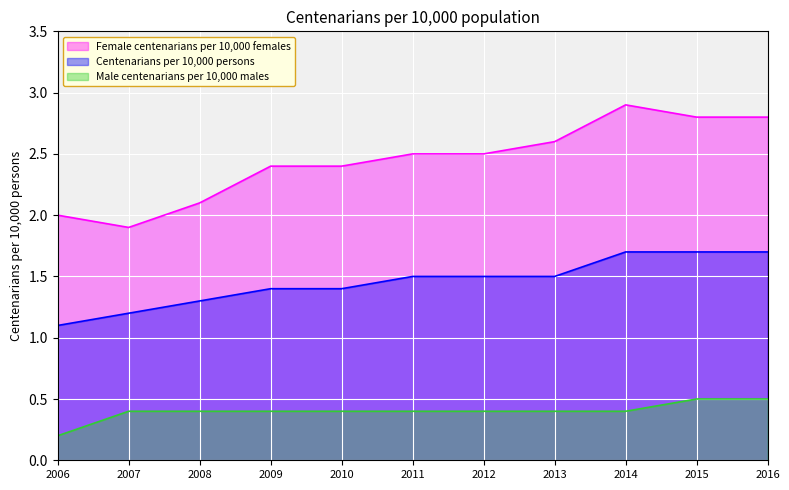

What is the highest value of the Female centenarians per 10,000 females series?

2.9